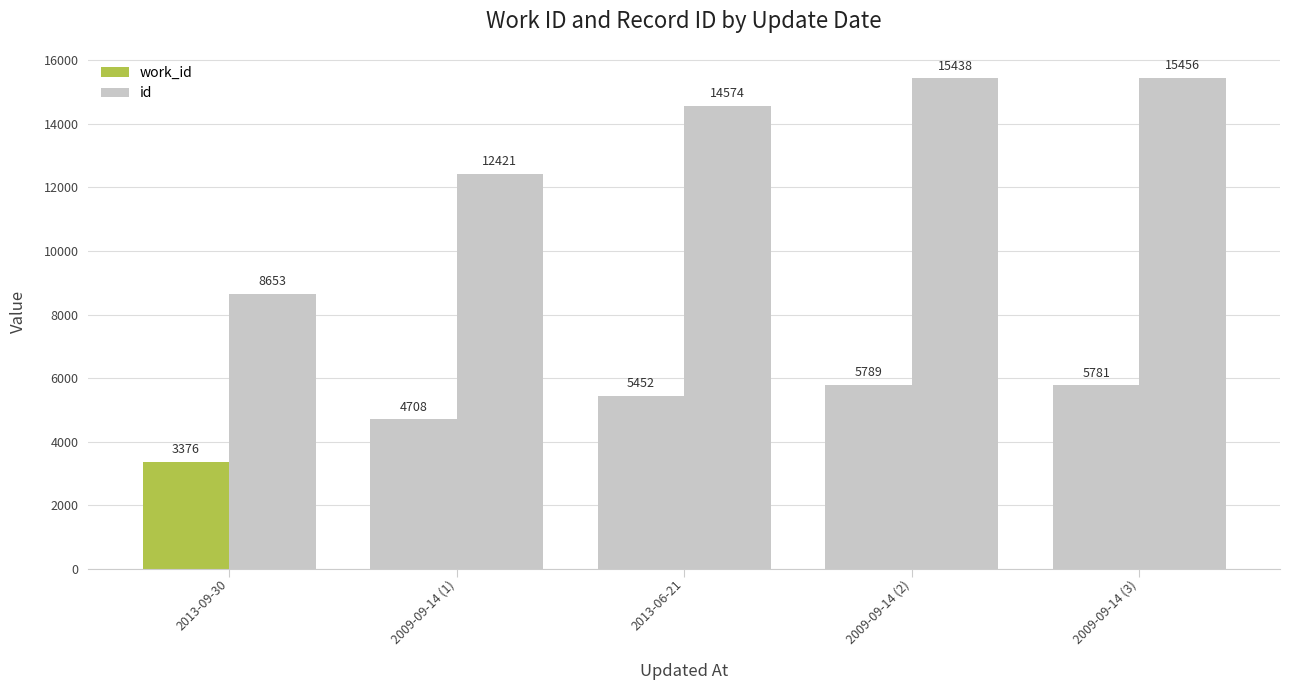

At which label is id closest to 12054?

2009-09-14 (1)